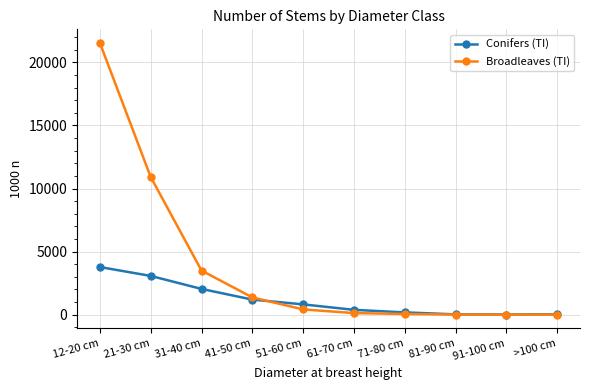

Rank the series at 21-30 cm from lowest to highest value.

Conifers (TI), Broadleaves (TI)